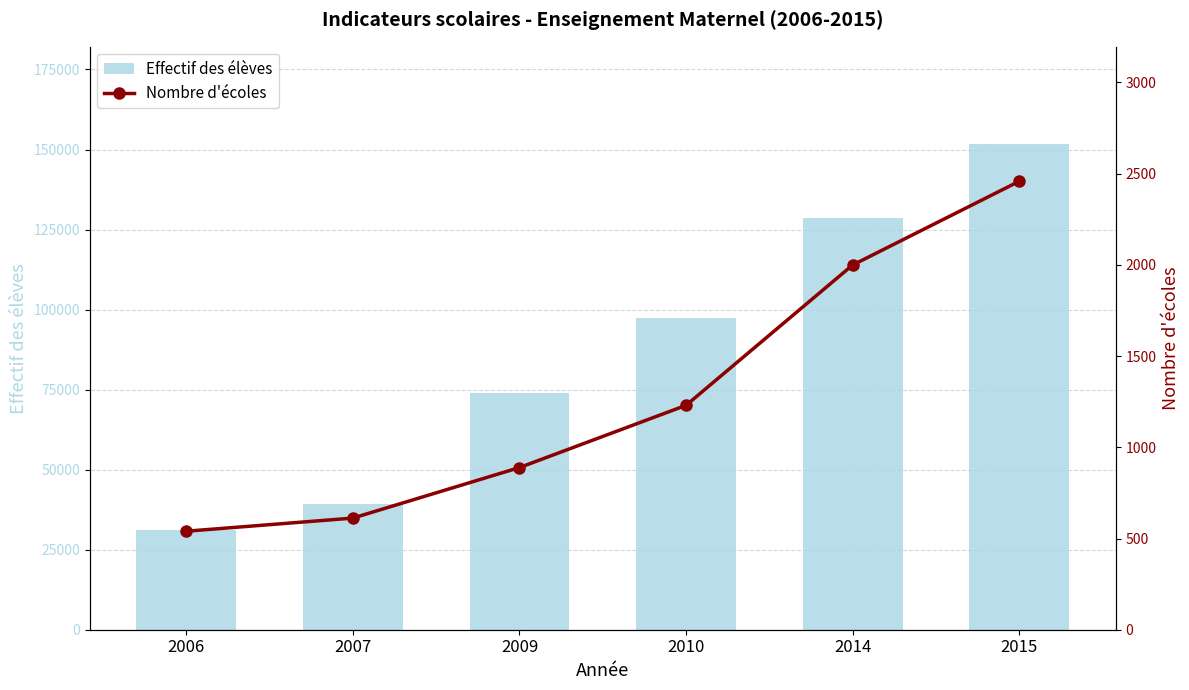

What is the difference between the highest and lowest values at 2010?

96103